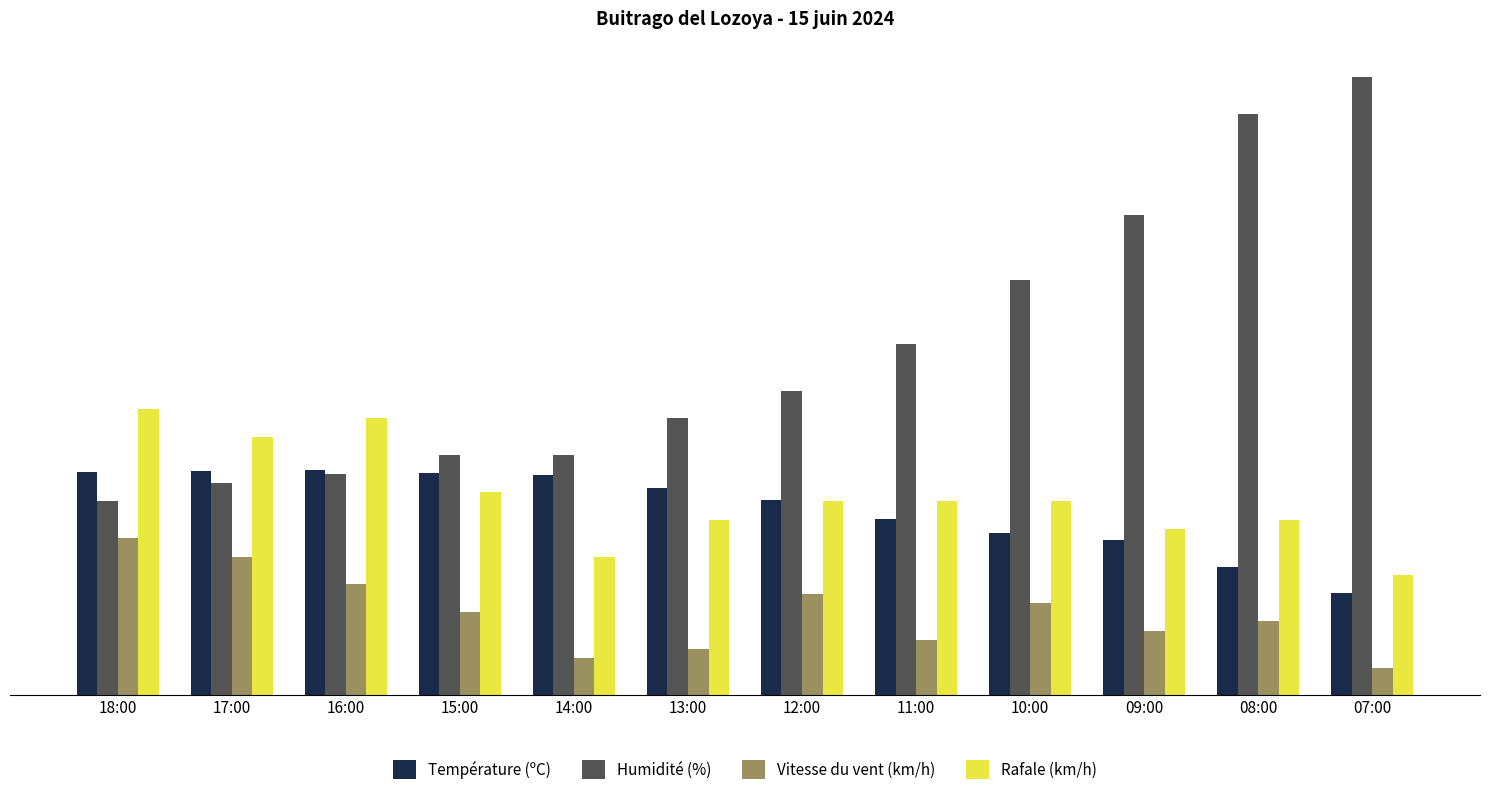

What position from the right is 17:00?

11